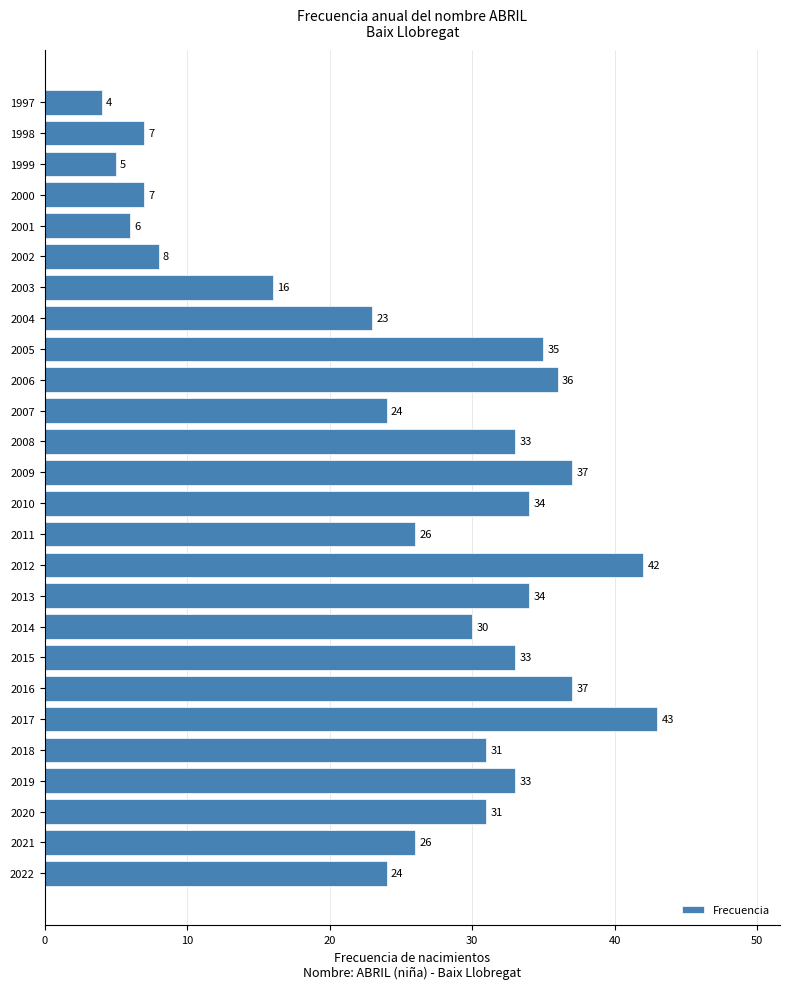

Read the value at 2001, to the nearest 5.

5